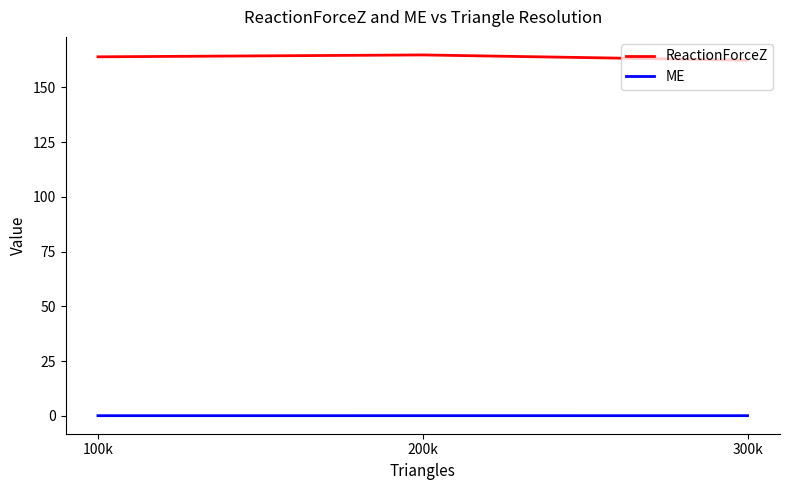

What is the sum of the ME values at 300k and 200k?

0.3